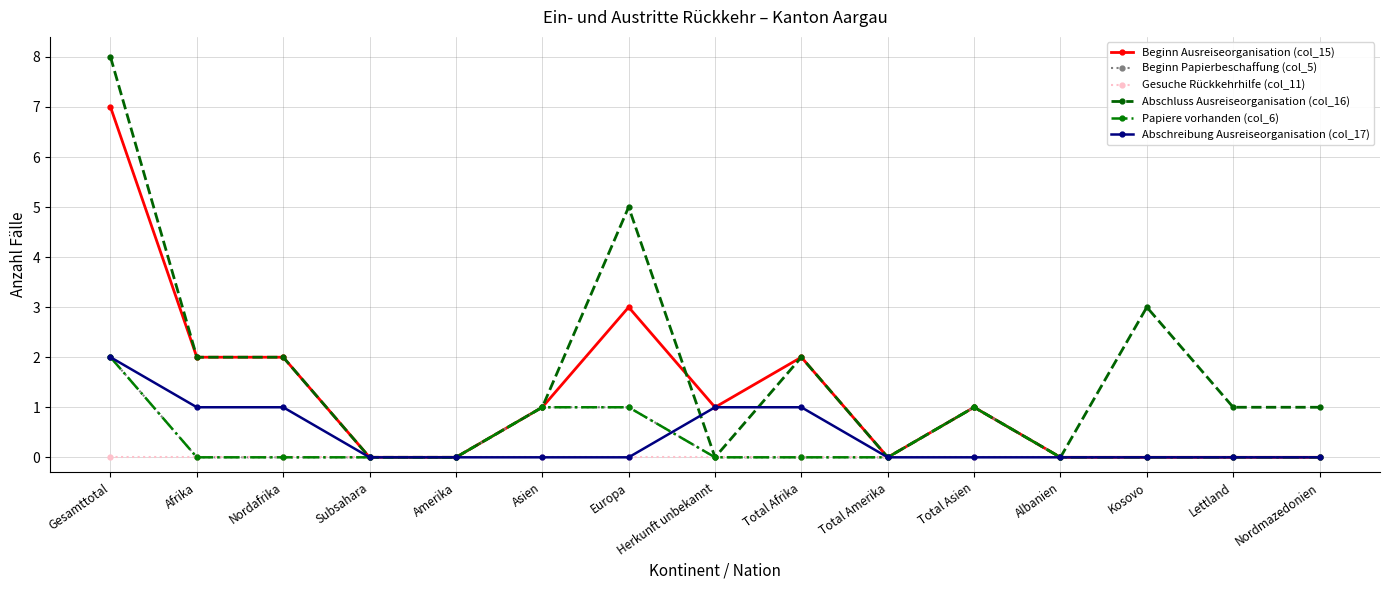

Does the chart have visible grid lines?

Yes